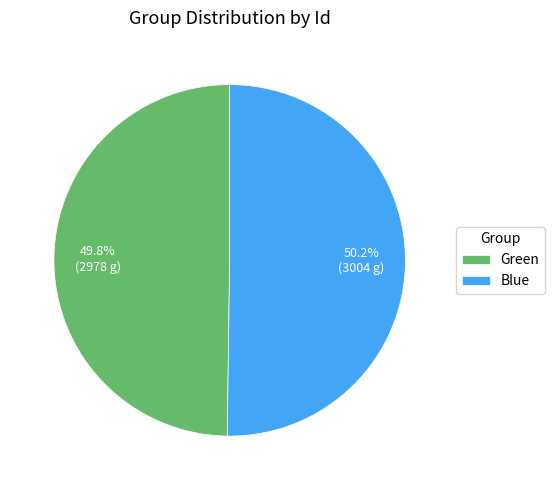

Combined, what portion of the pie is Blue and Green?

100.0%